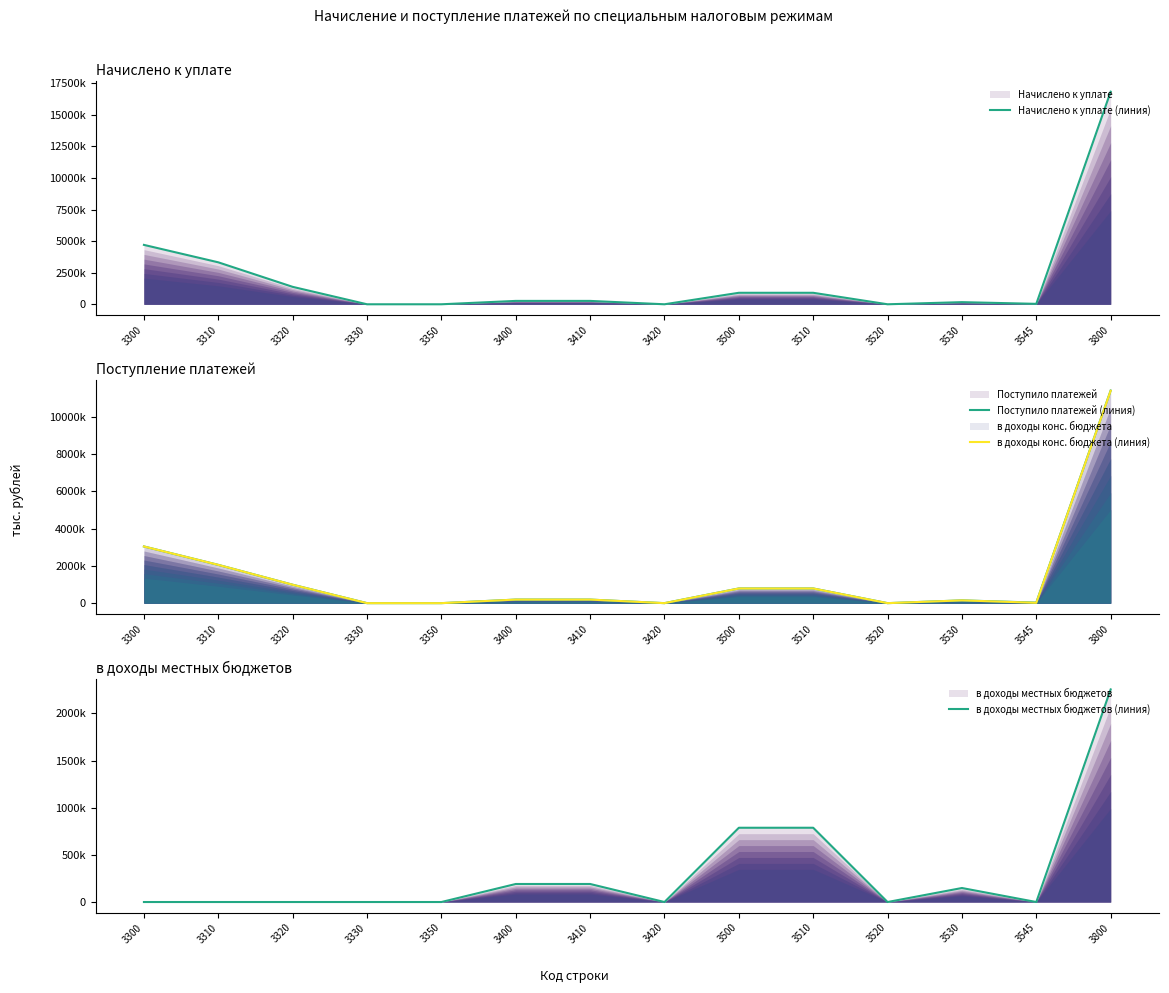

At which category does в доходы местных бюджетов (линия) reach its first local valley?

3420